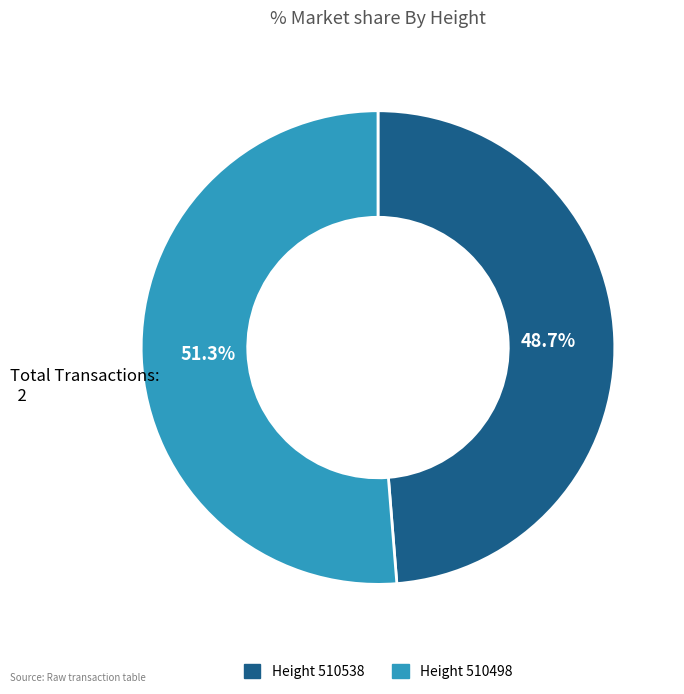

How many segments does this pie chart have?

2